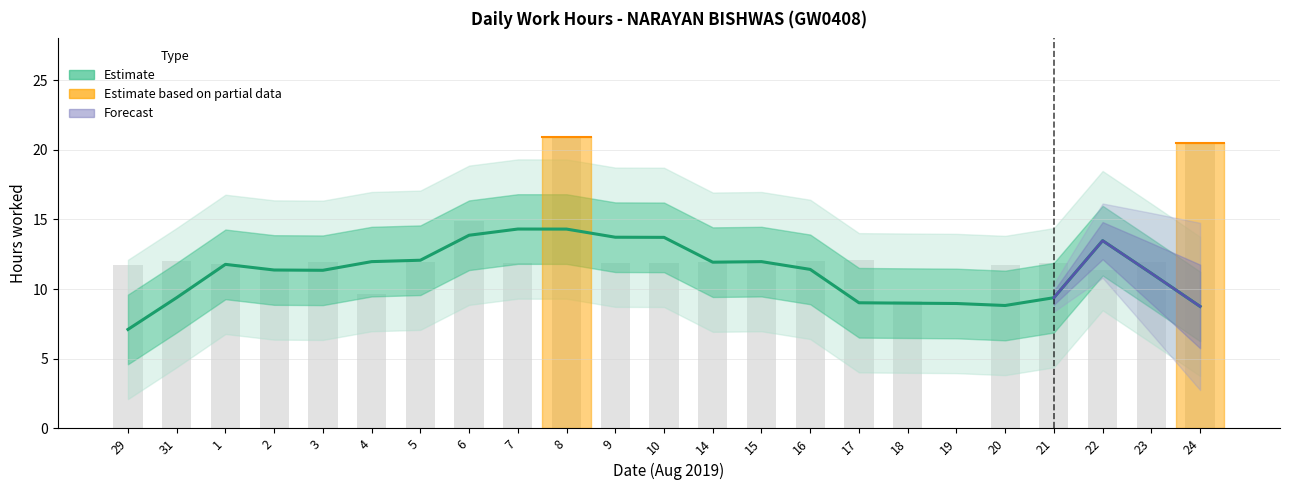

What is the value of the 22nd bar from the left?

11.9